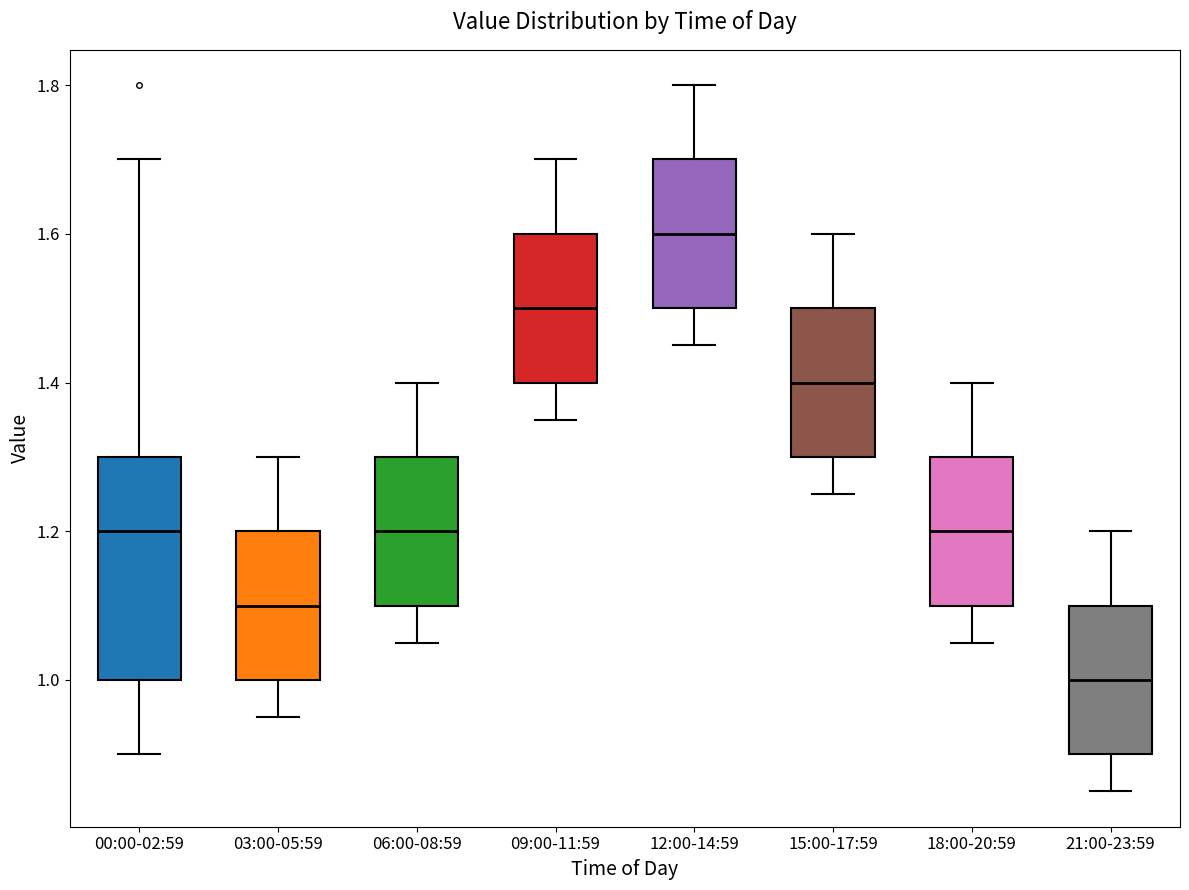

Comparing the boxes themselves (not the whiskers), which one is the tallest?

00:00-02:59